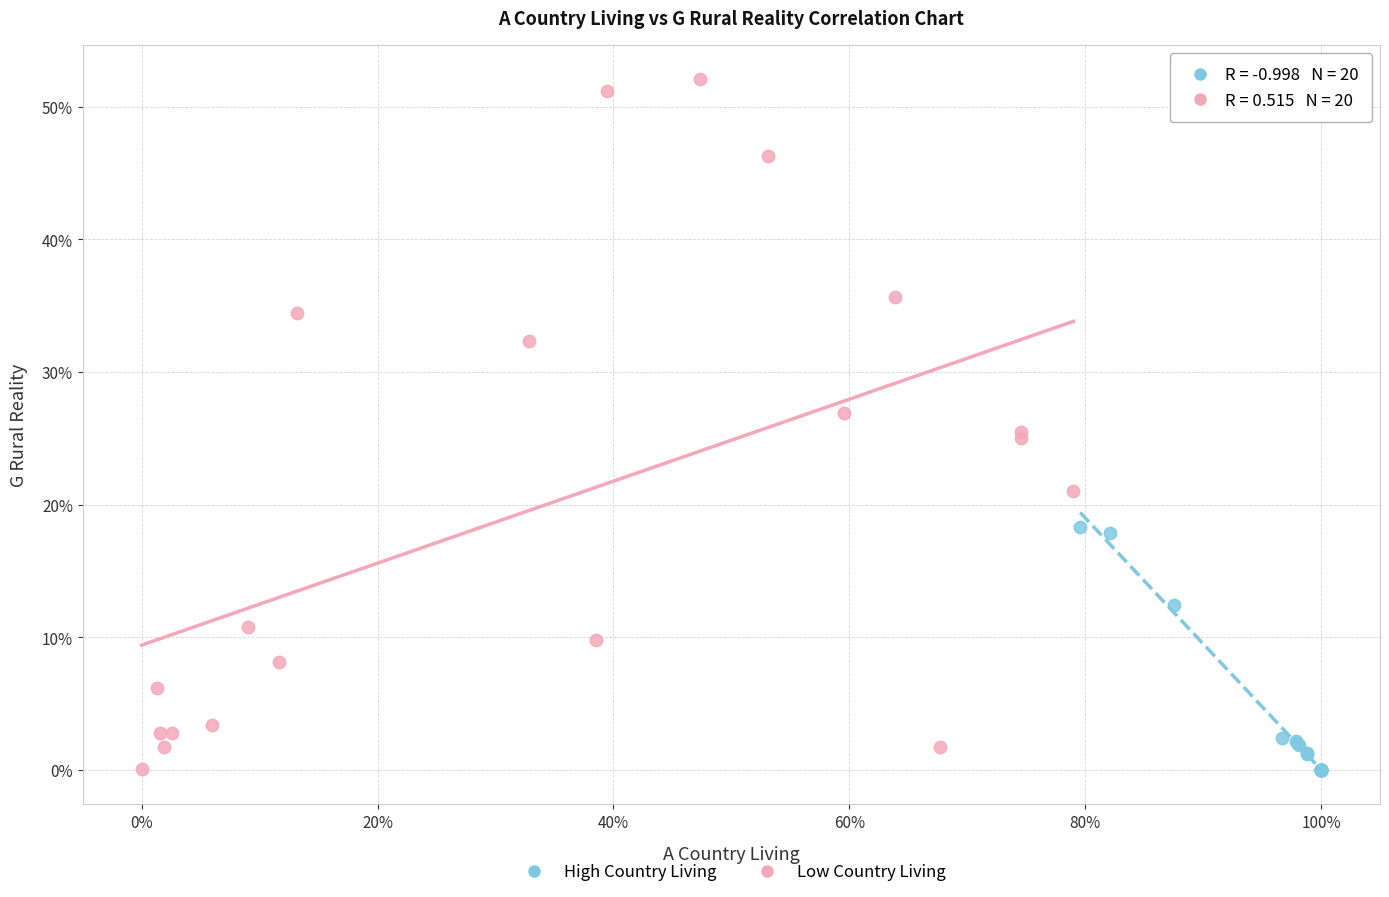

Which series reaches the maximum Y coordinate?

Low Country Living